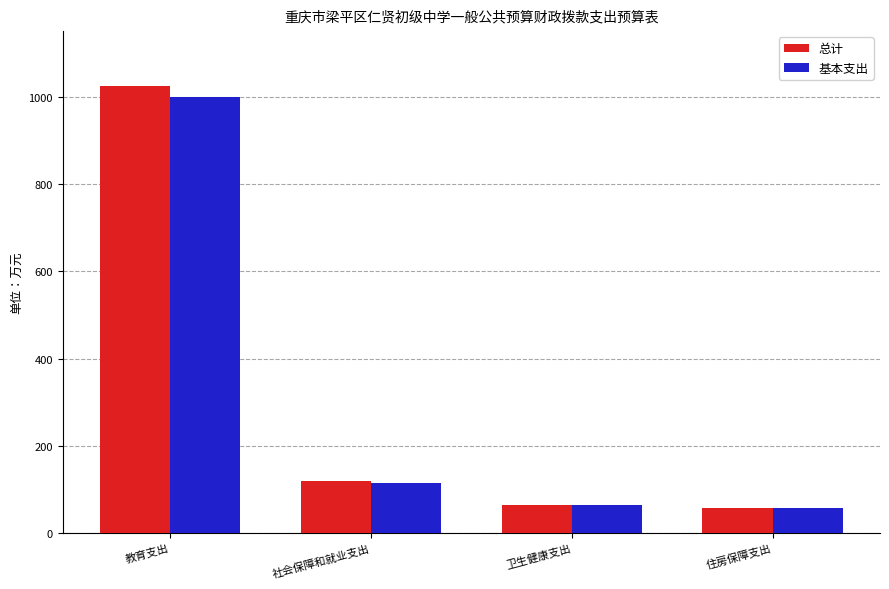

What are all the series names shown in the legend?

总计, 基本支出